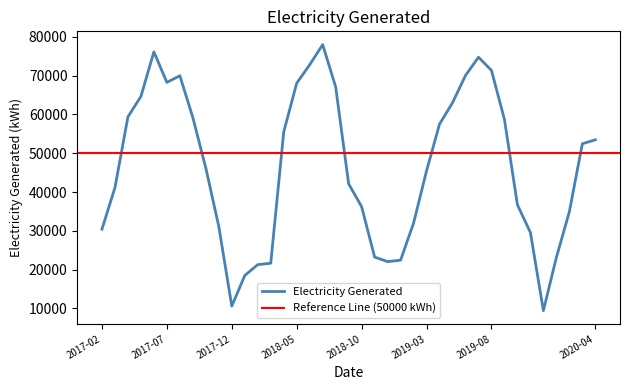

Where is the first local maximum?

2017-06